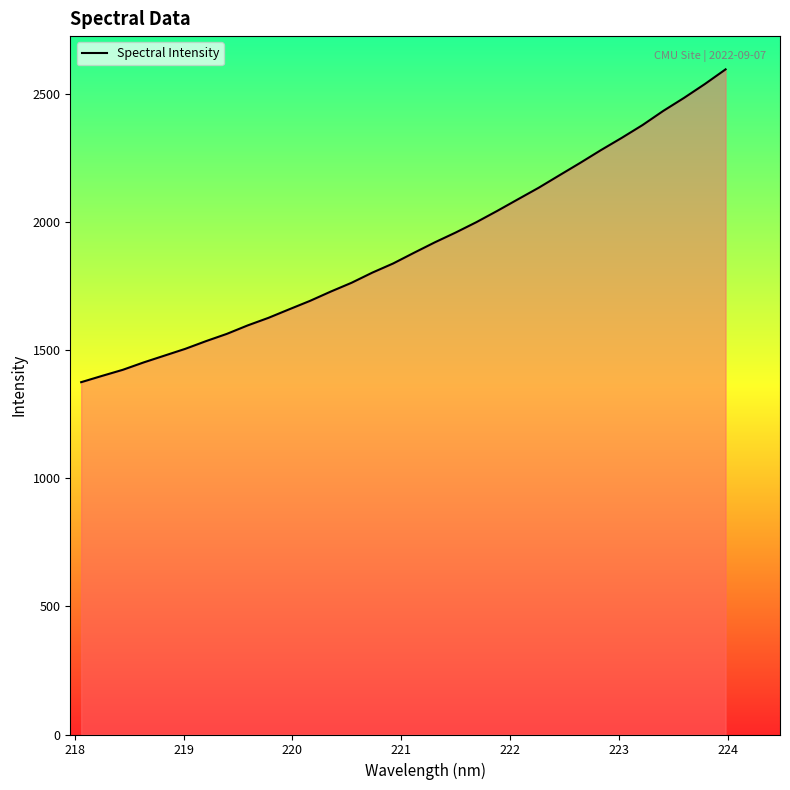

What is the smallest value displayed?

1375.5